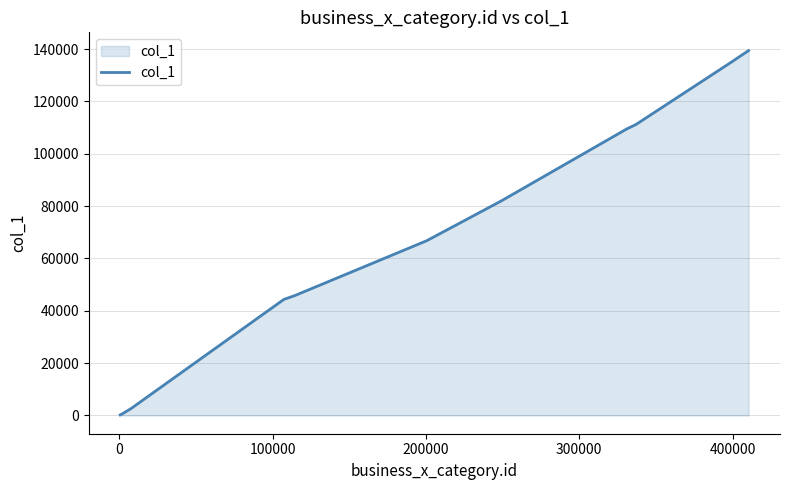

What is the greatest value displayed?

139426